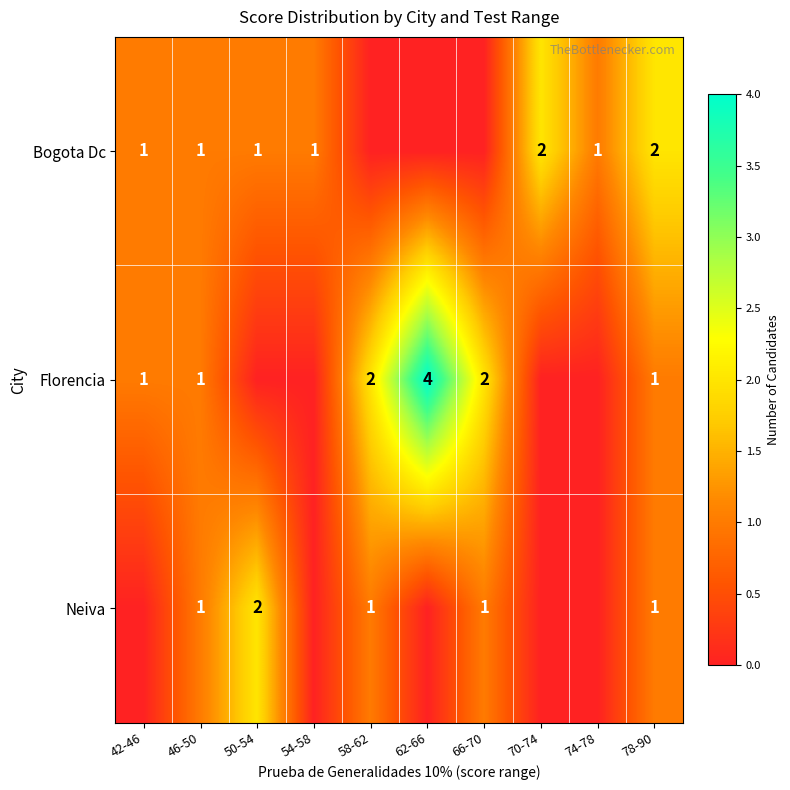

Is it true that Bogota Dc equals 2 at 42-46?

False